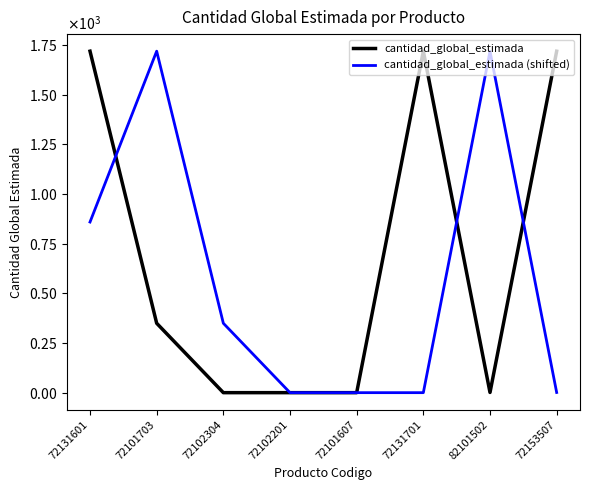

Does the chart display data point markers on the line(s)?

No